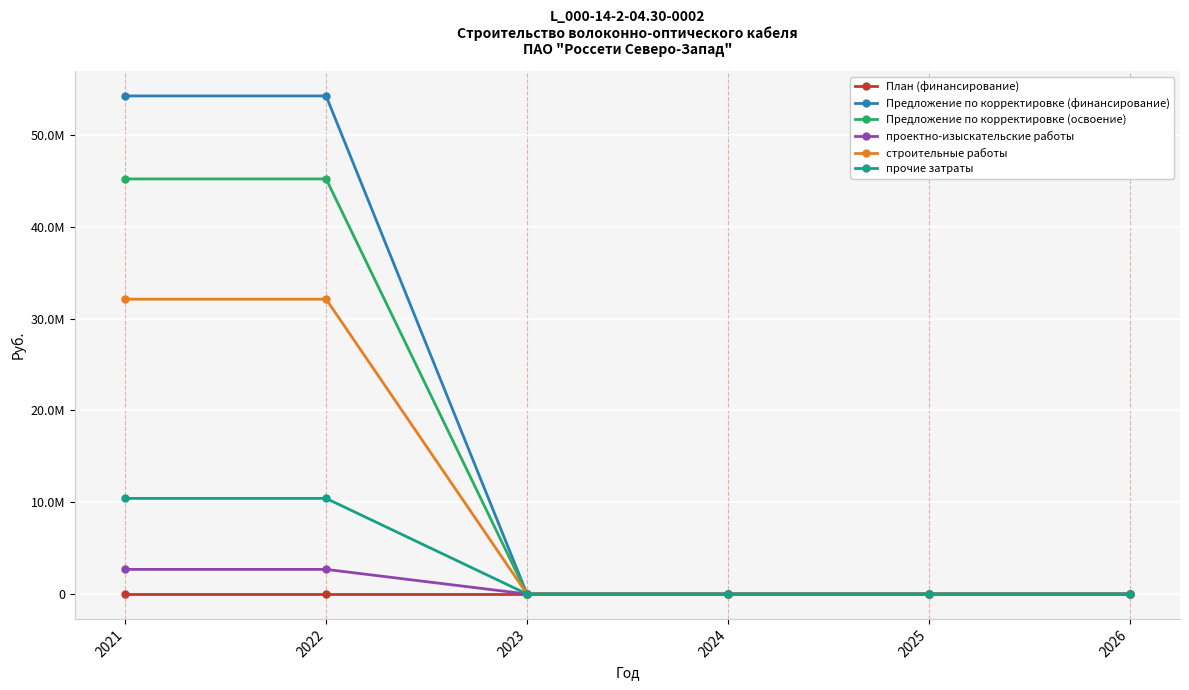

What are all the series names shown in the legend?

План (финансирование), Предложение по корректировке (финансирование), Предложение по корректировке (освоение), проектно-изыскательские работы, строительные работы, прочие затраты